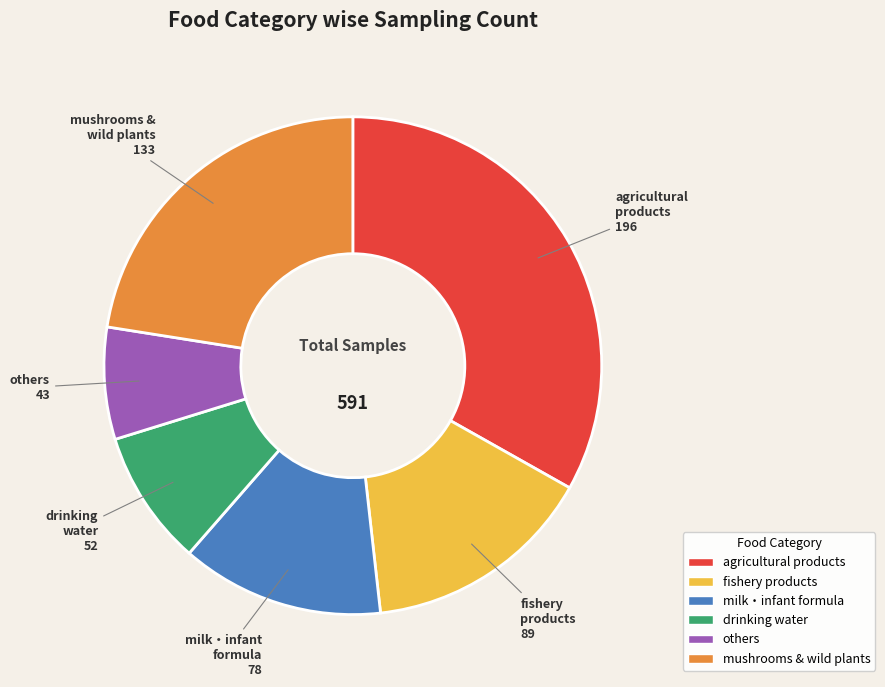

Count the number of slices in the pie.

6